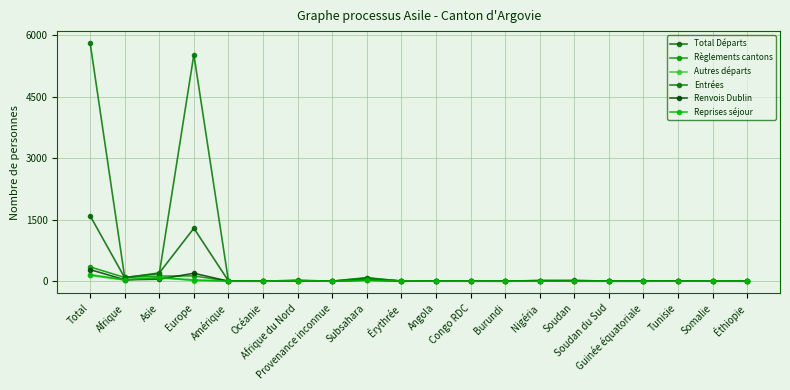

Between Asie and Provenance inconnue, which series saw the biggest shift?

Total Départs